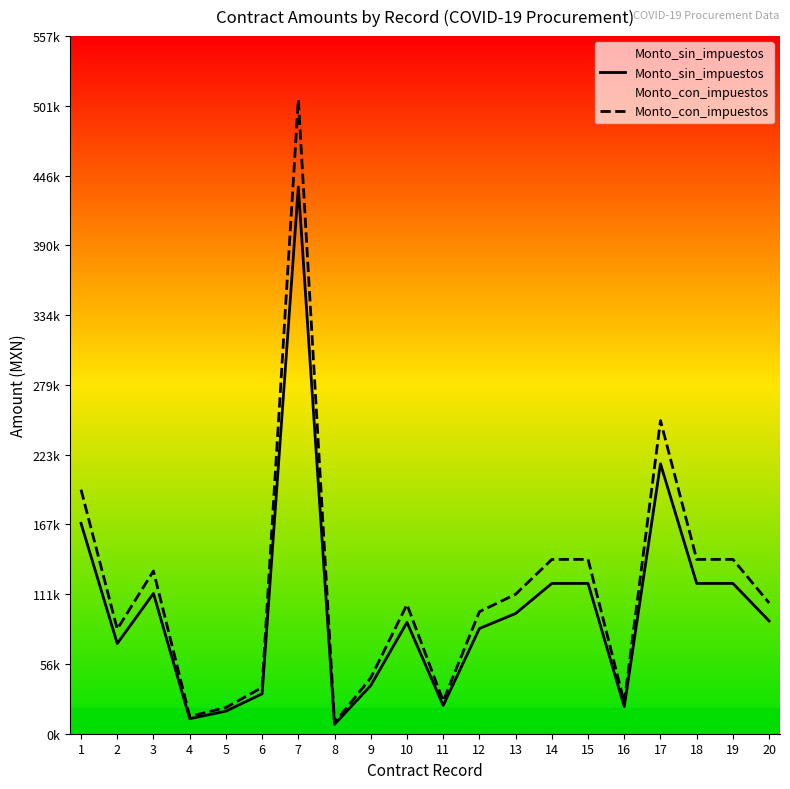

List the series in order of their peak value, highest first.

Monto_con_impuestos, Monto_sin_impuestos